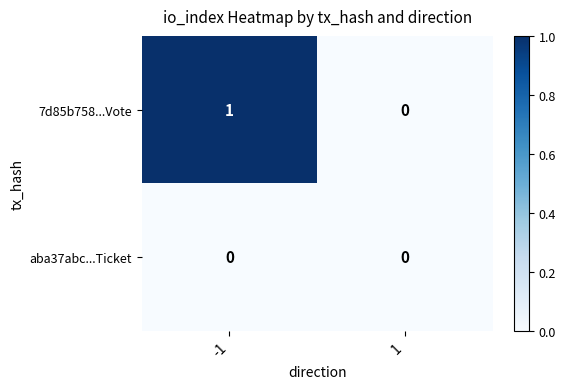

At -1, list the series in order from largest to smallest.

7d85b758...Vote, aba37abc...Ticket